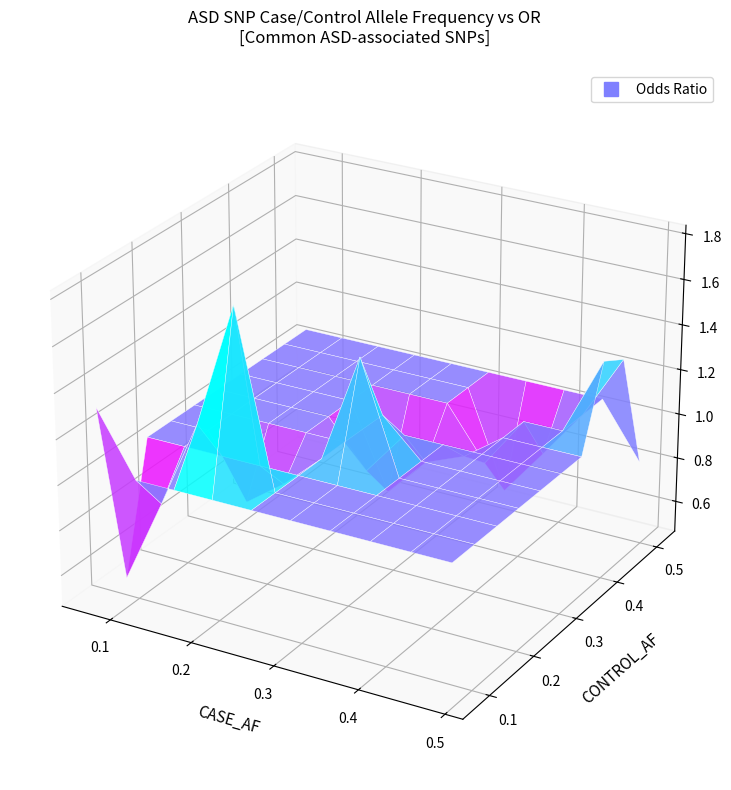

Is it true that or equals 0.7 at 19?

False